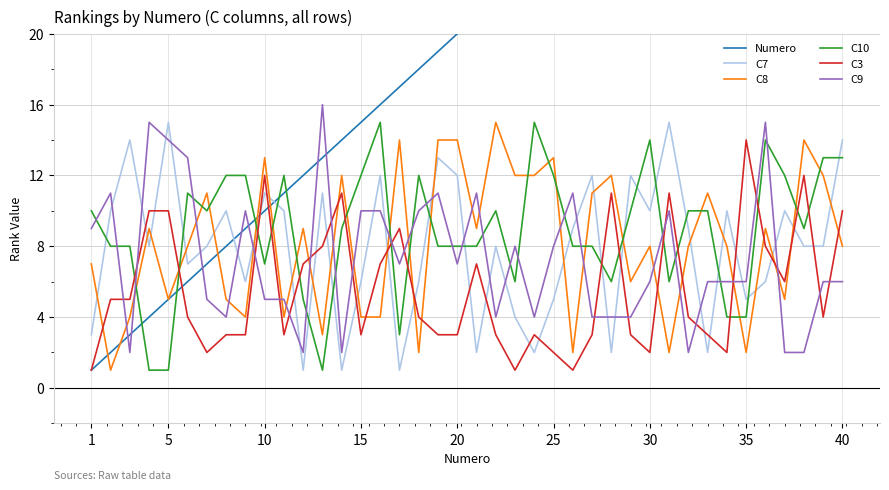

What are all the series names shown in the legend?

Numero, C7, C8, C10, C3, C9